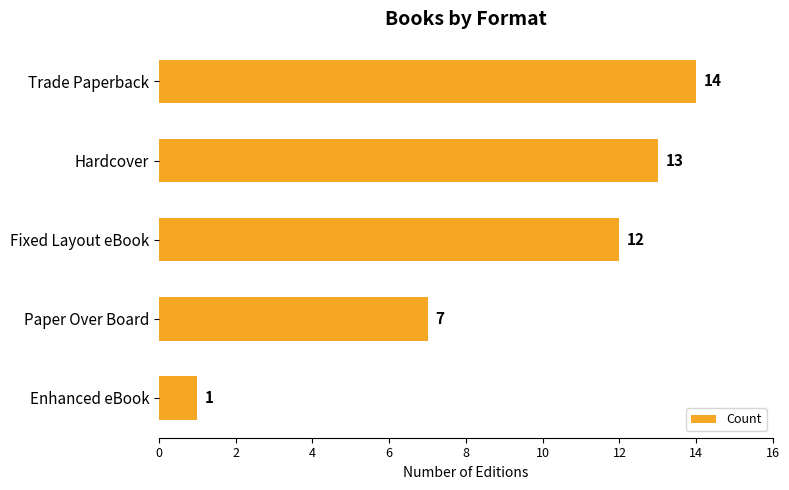

At which label is the value closest to 7?

Paper Over Board